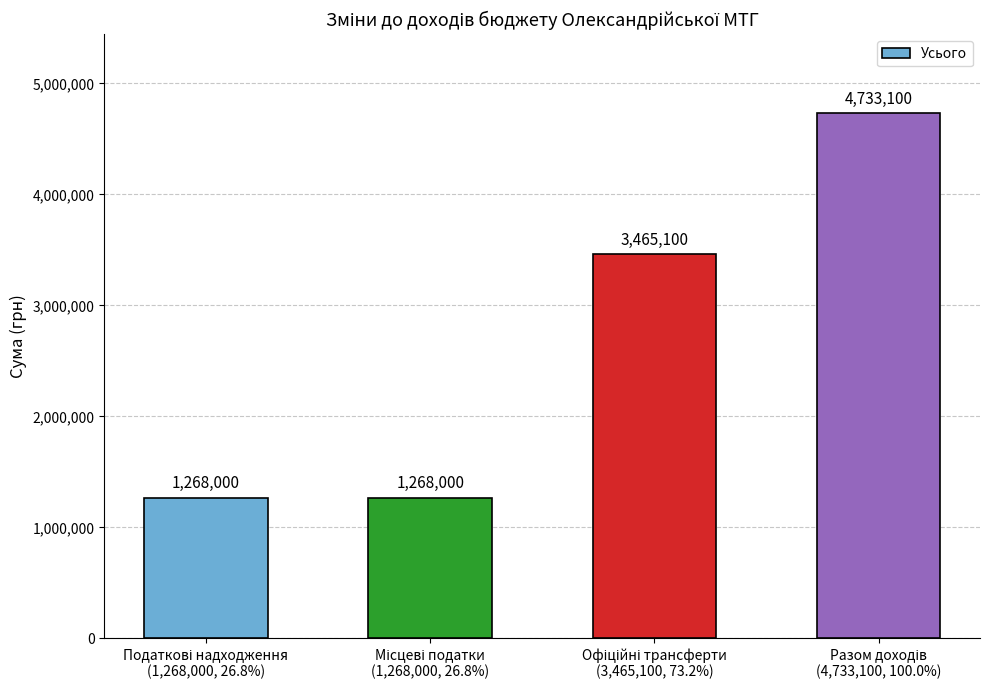

Does the chart contain stacked bars?

No